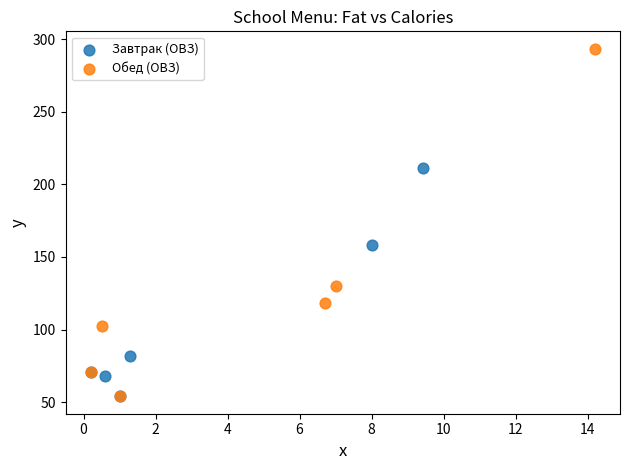

Which series reaches the maximum Y coordinate?

Обед (ОВЗ)